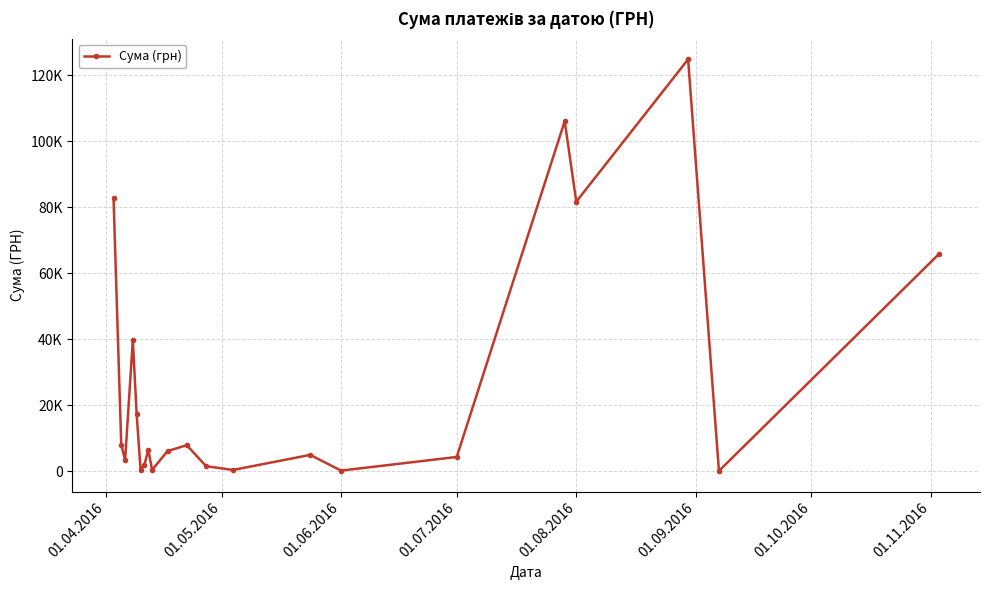

Reading left to right, list all the values displayed in this chart.

82834.0	7956.0	3387.1	39779.5	17230.2	504.5	1820.3	6561.8	380.3	6109.0	7889.8	1513.9	378.0	4950.0	176.0	4320.0	106147.3	81726.8	124904.8	84.5	65790.6